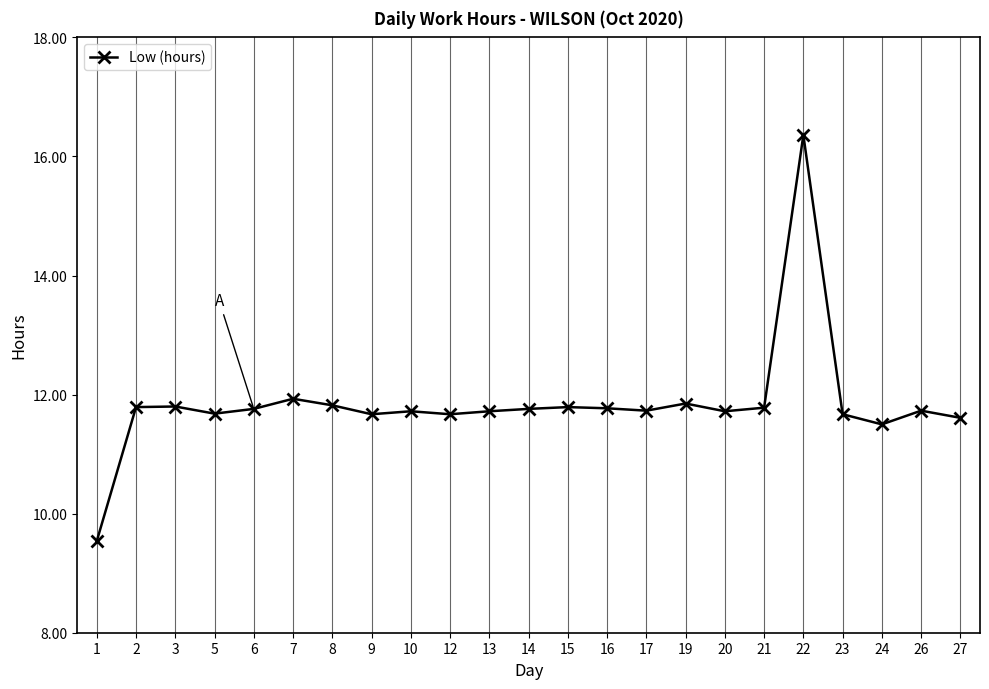

At which category does the chart reach its peak across all series?

22